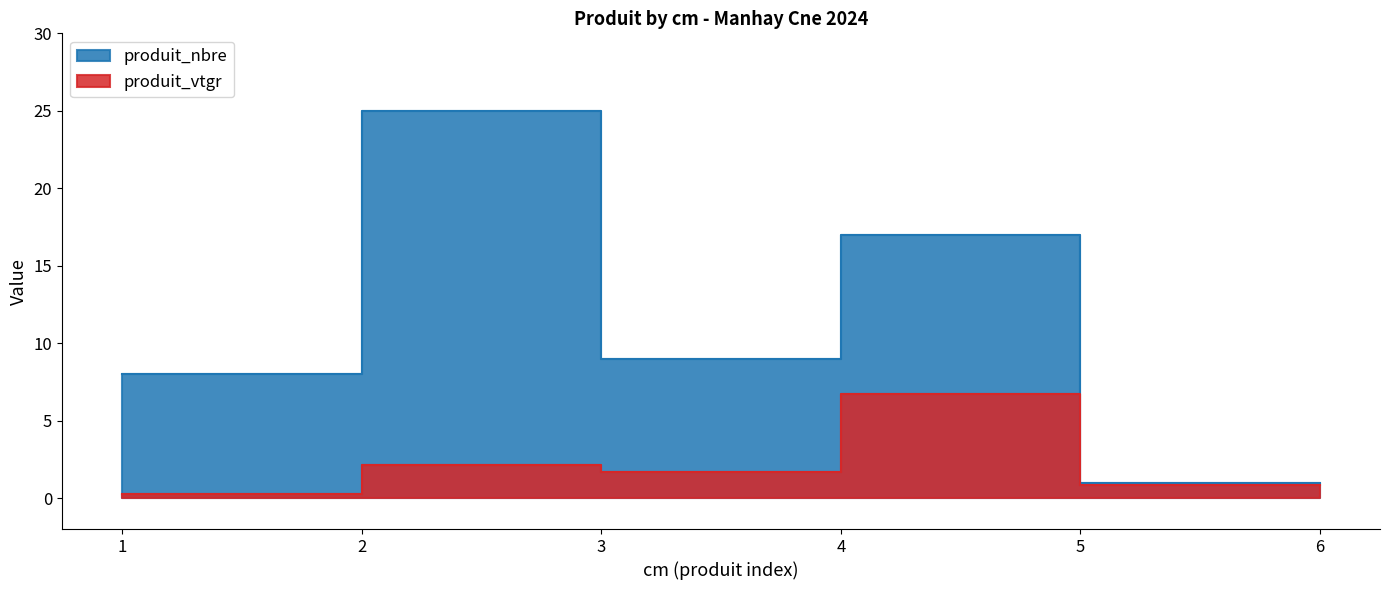

Which category has the lowest value in the produit_nbre series?

5